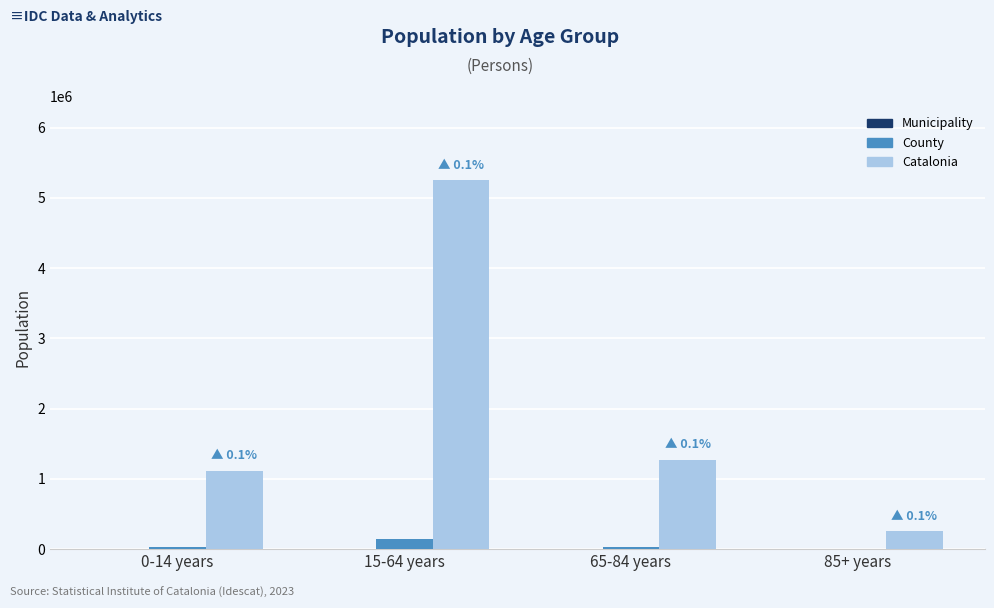

What is the maximum value shown in the chart?

5255889